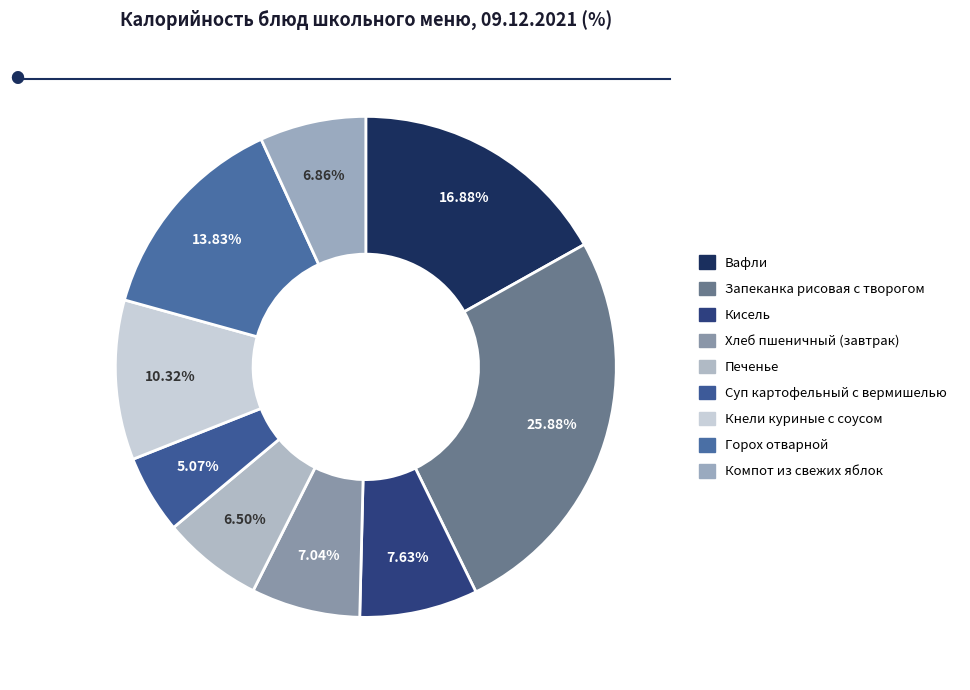

To the nearest percent, what is the average slice percentage?

11%